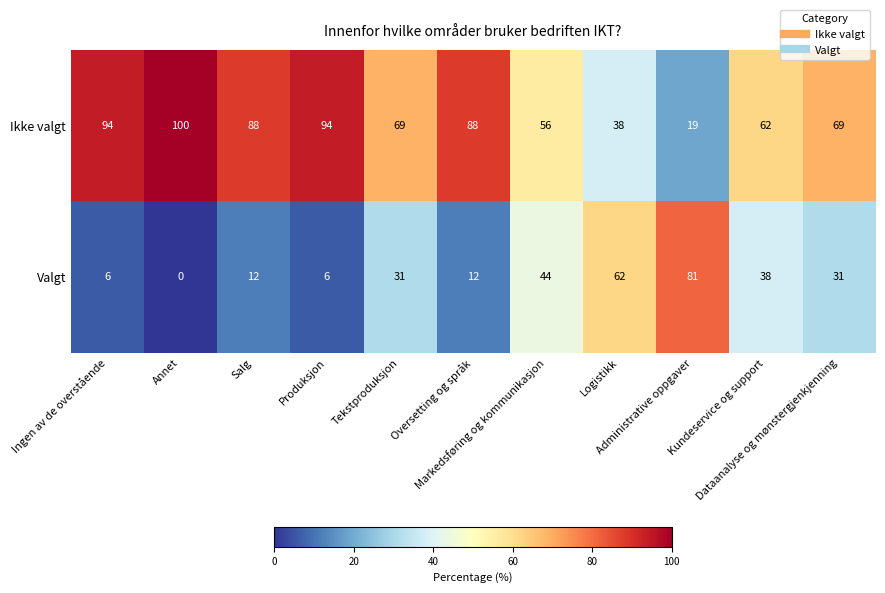

What is the difference between the second highest and second lowest values in the Valgt series?

56